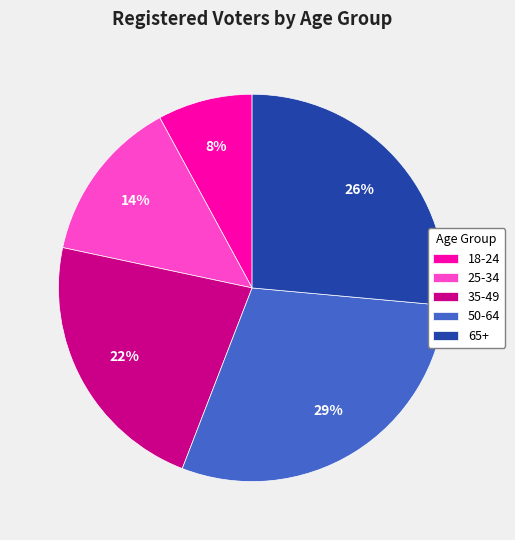

Is the sum of 35-49 and 18-24 greater than half?

No